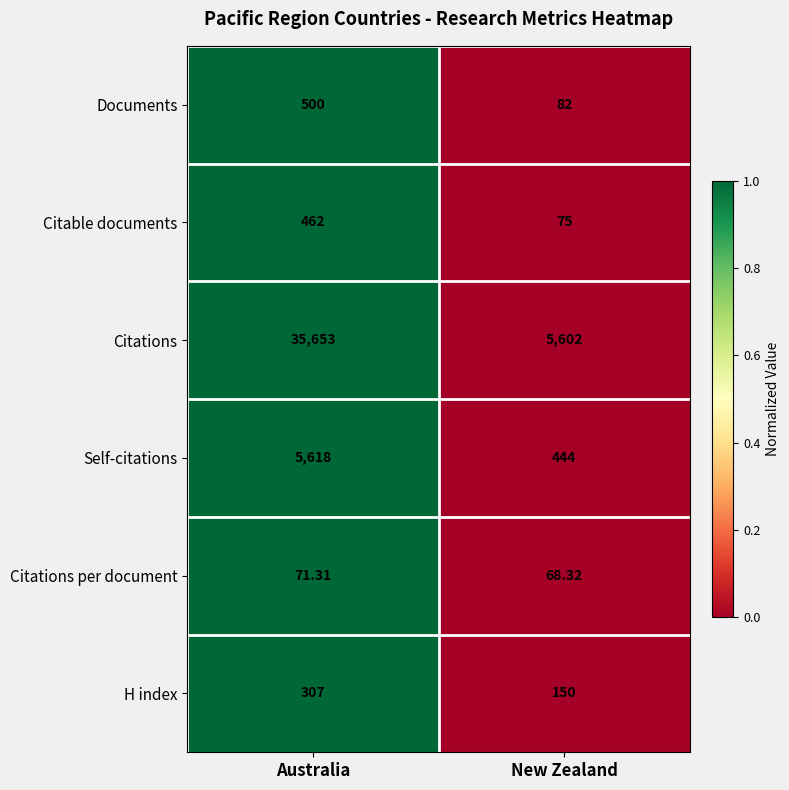

Which label corresponds to the smallest value in the chart?

New Zealand